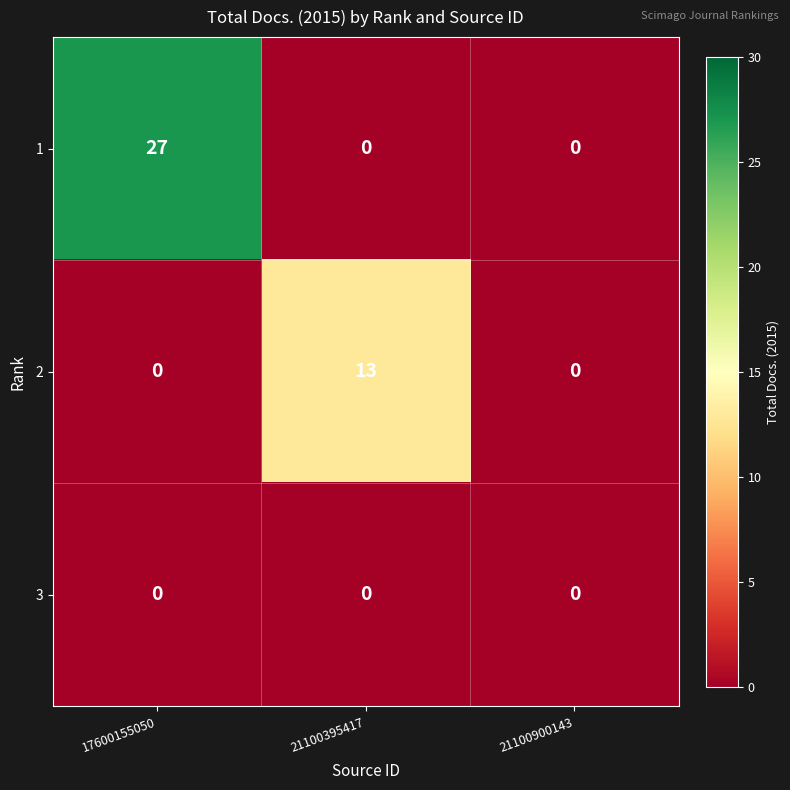

Which label corresponds to the largest value in the chart?

17600155050